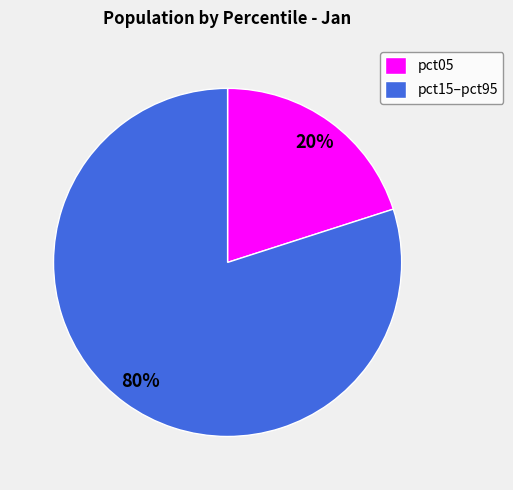

True or false: pct05 accounts for 13% of the total.

False